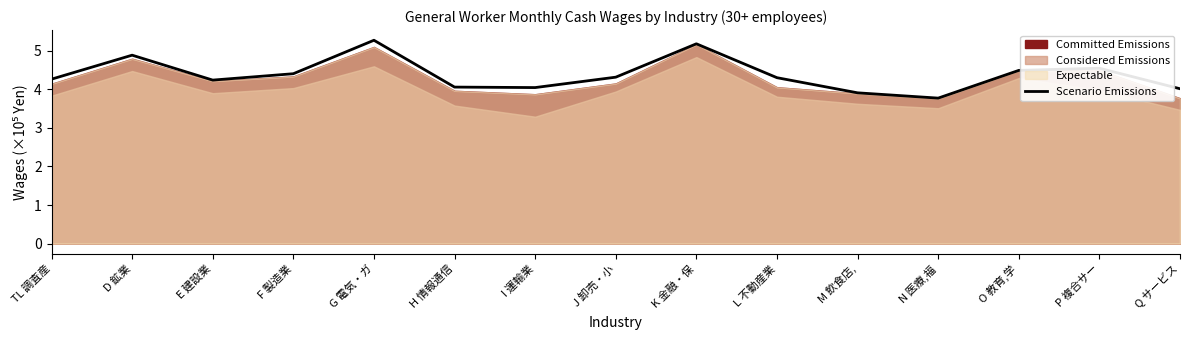

The chart shows a value of 4.9 at D 鉱業. True or false?

True